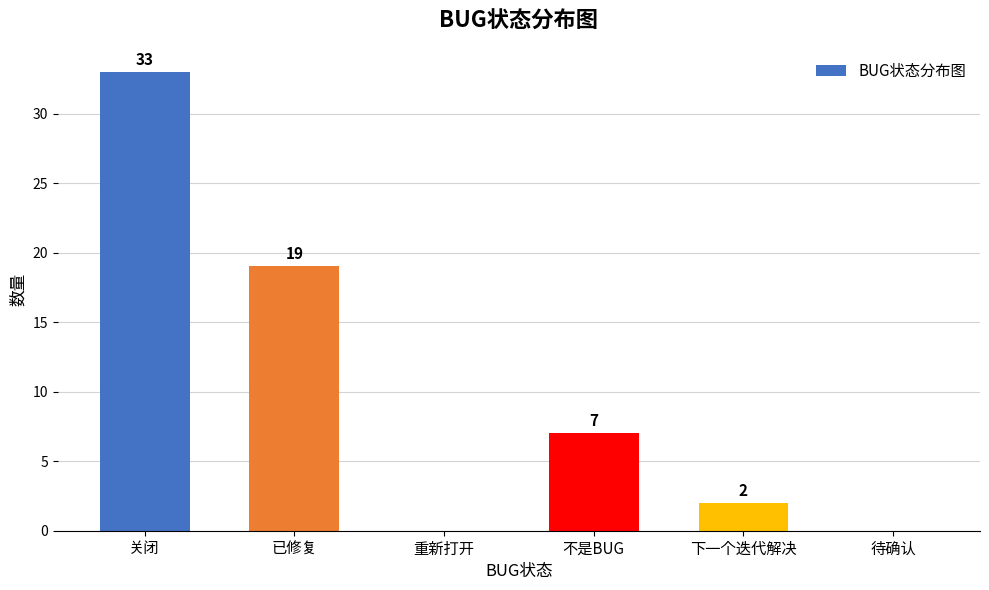

Count the number of categories in the chart.

6